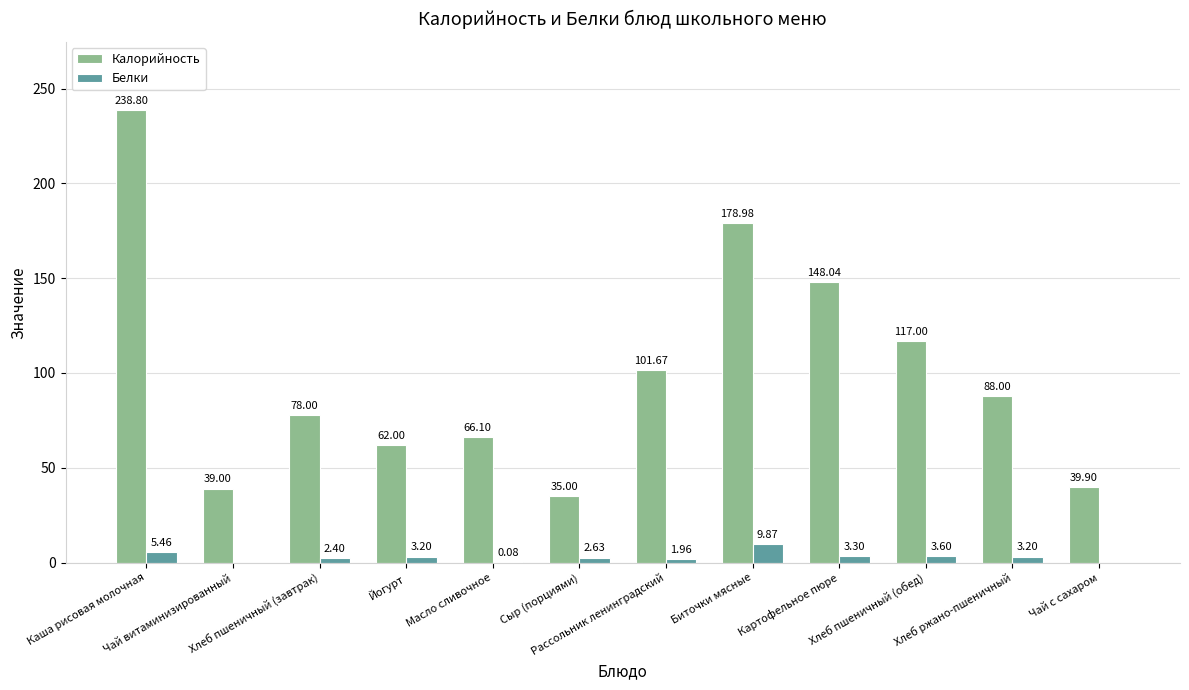

What is the maximum value for Калорийность?

238.8